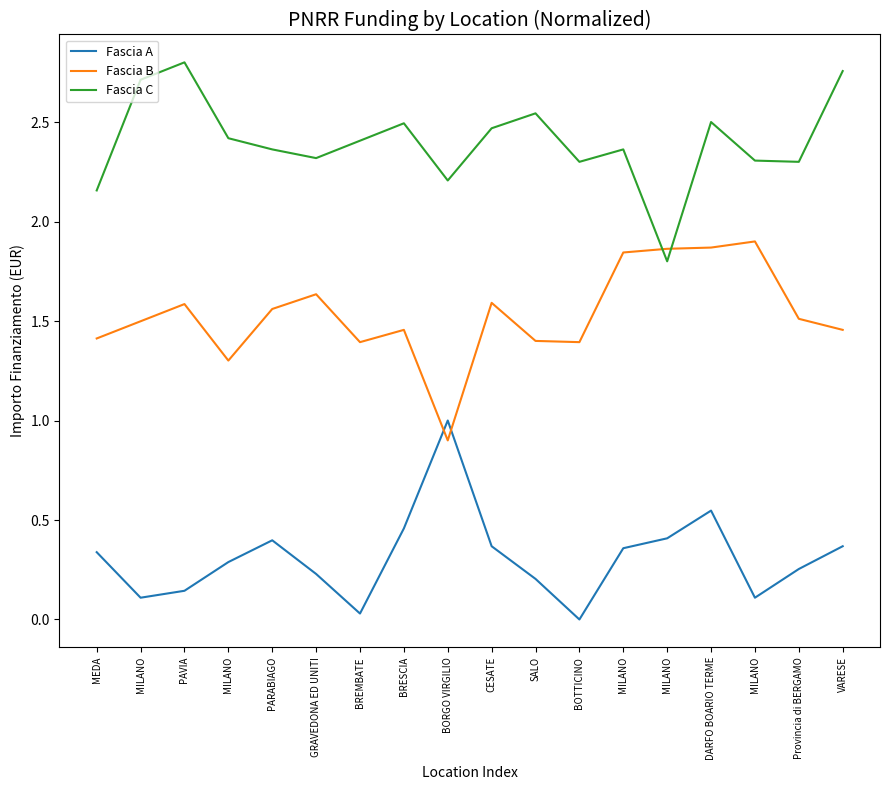

List the series in order of their overall mean, lowest first.

Fascia A, Fascia B, Fascia C